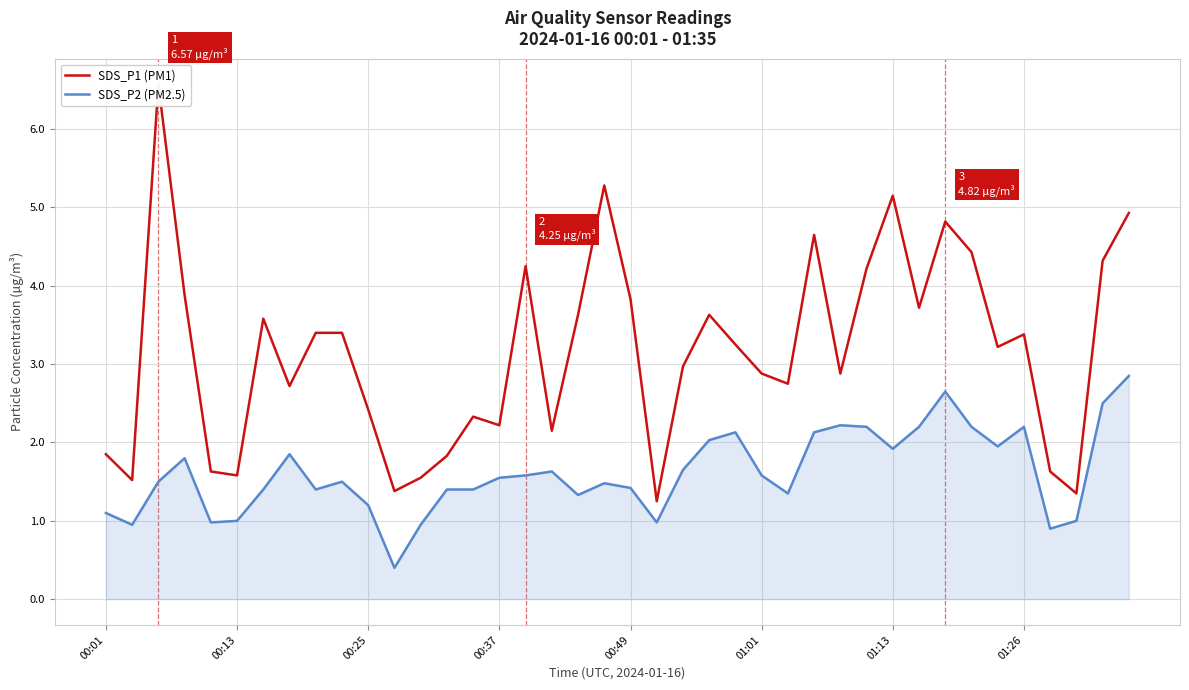

What are all the series names shown in the legend?

SDS_P1 (PM1), SDS_P2 (PM2.5)